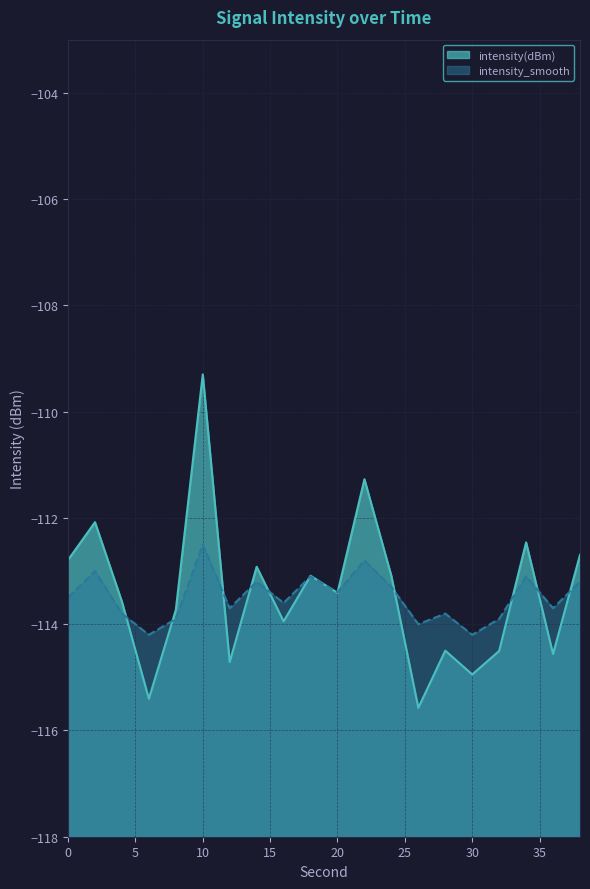

What is the difference between the intensity_smooth values at 34 and 14?

0.1